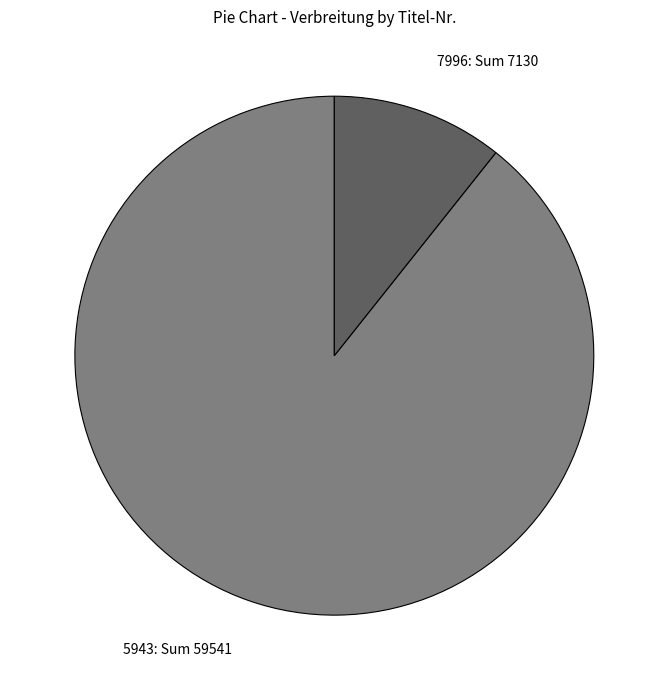

Is the sum of 7996 and 5943 greater than half?

Yes